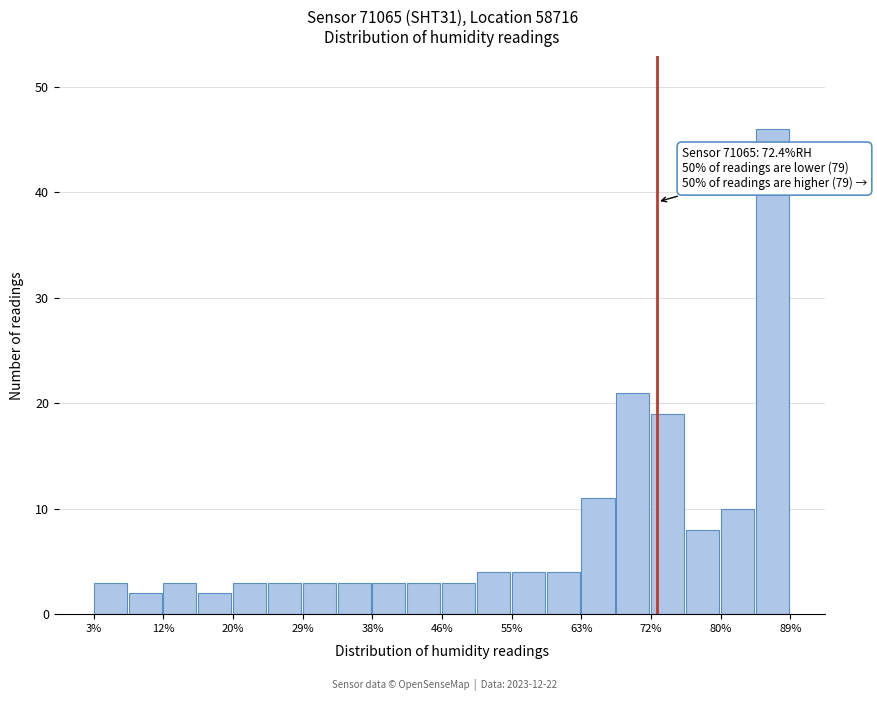

Which range on the x-axis has the tallest bar?

84 to 89